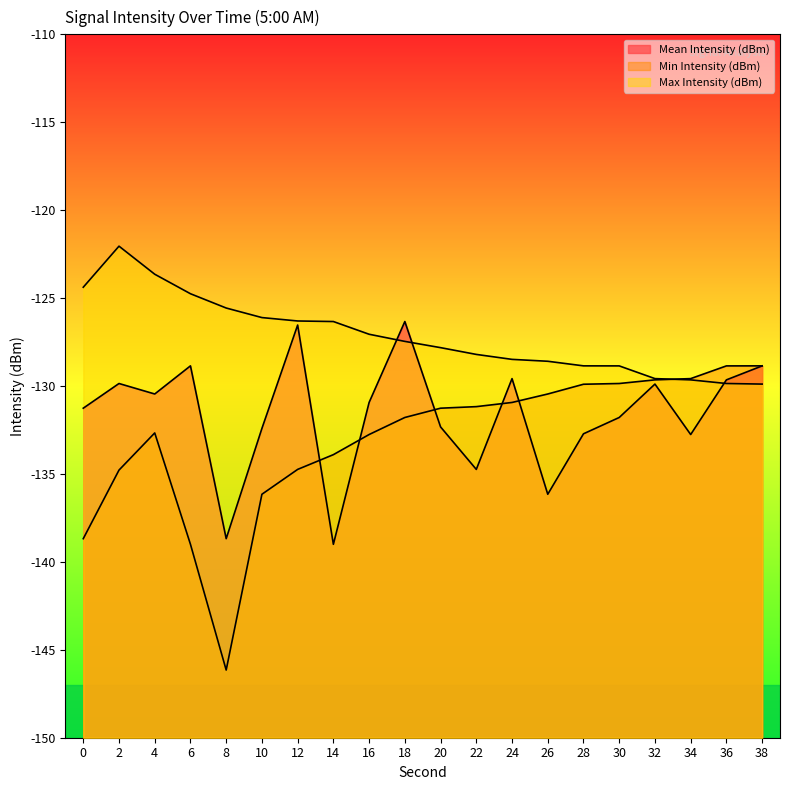

Reading right to left, what are all the values shown in this chart?

Mean Intensity (dBm): -128.9	-129.6	-132.8	-129.9	-131.8	-132.7	-136.2	-129.6	-134.7	-132.3	-126.3	-130.9	-139.0	-126.5	-132.4	-138.7	-128.9	-130.5	-129.9	-131.3
Min Intensity (dBm): -128.9	-128.9	-129.6	-129.6	-129.9	-129.9	-130.5	-130.9	-131.2	-131.3	-131.8	-132.8	-133.9	-134.7	-136.2	-146.2	-139.0	-132.7	-134.8	-138.7
Max Intensity (dBm): -129.9	-129.9	-129.6	-129.6	-128.9	-128.9	-128.6	-128.5	-128.2	-127.8	-127.5	-127.1	-126.3	-126.3	-126.1	-125.6	-124.8	-123.6	-122.0	-124.4